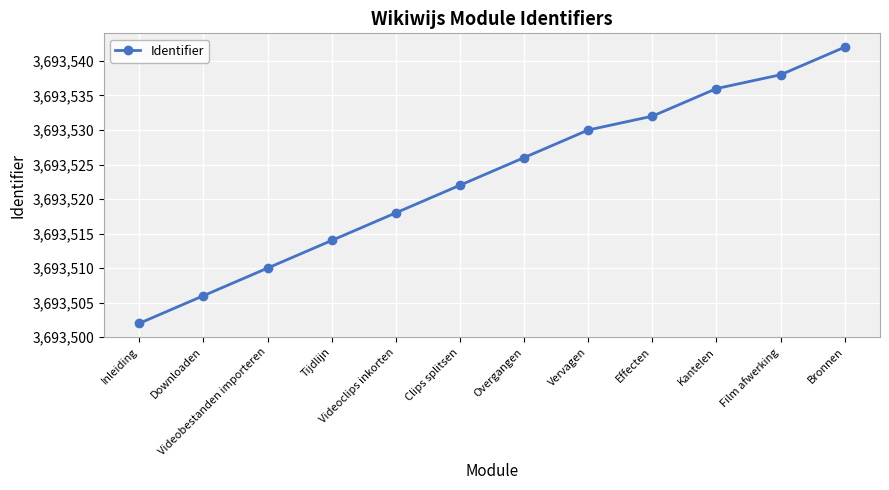

What is the difference between the maximum and minimum values?

40